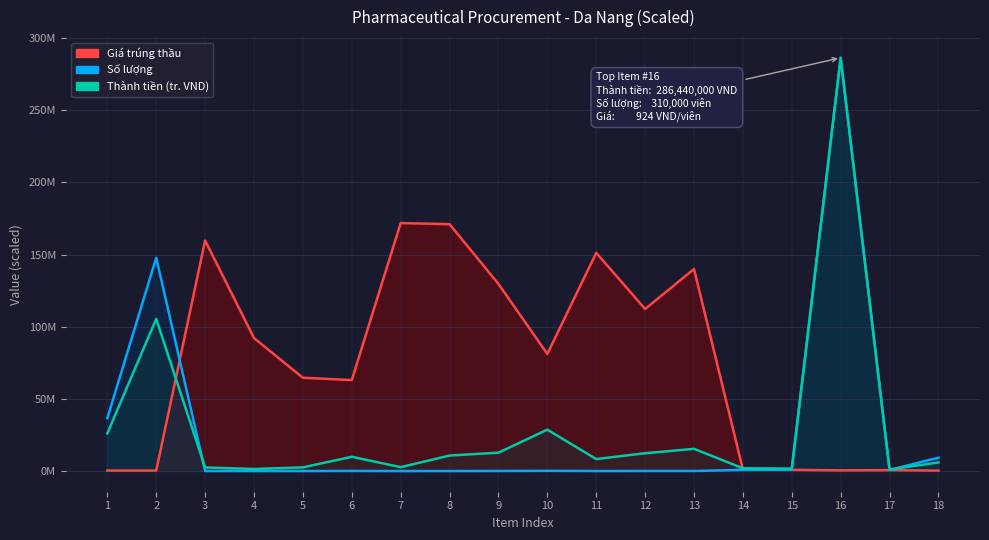

List the labels in order of Thành tiền (Tổng) value, largest first.

16, 2, 10, 1, 13, 9, 12, 8, 6, 11, 18, 7, 5, 3, 14, 15, 4, 17